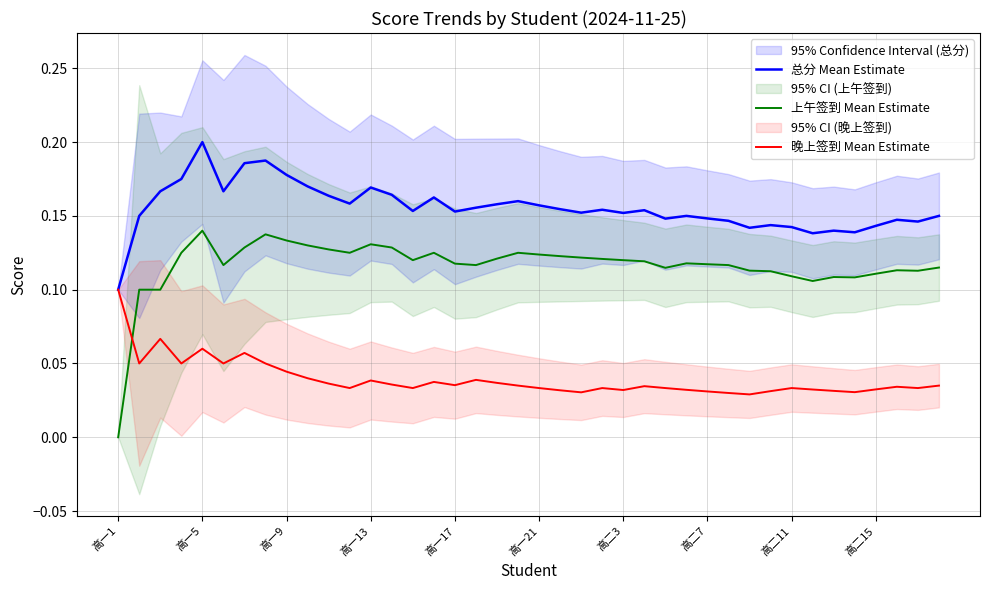

Is it true that 上午签到 Mean Estimate equals 0.1 at 39?

True